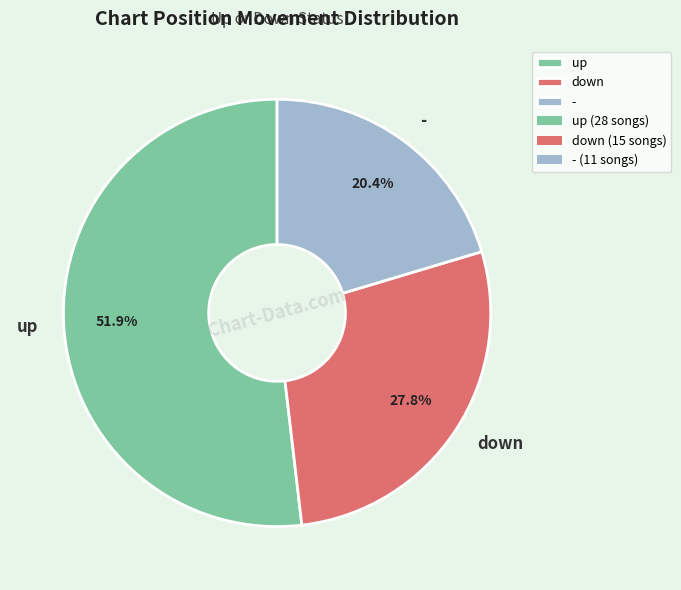

What percentage is the down slice, to the nearest percent?

28%